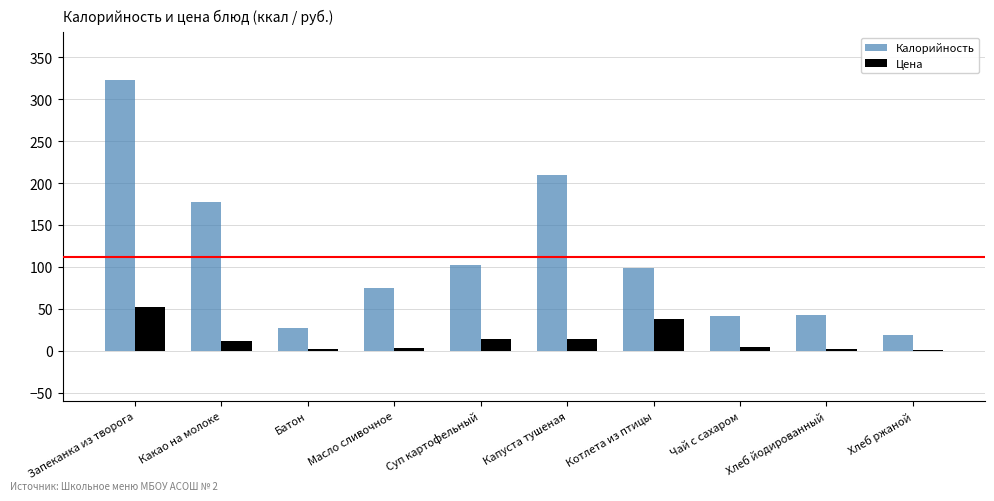

Which category has the highest value in the Цена series?

Запеканка из творога